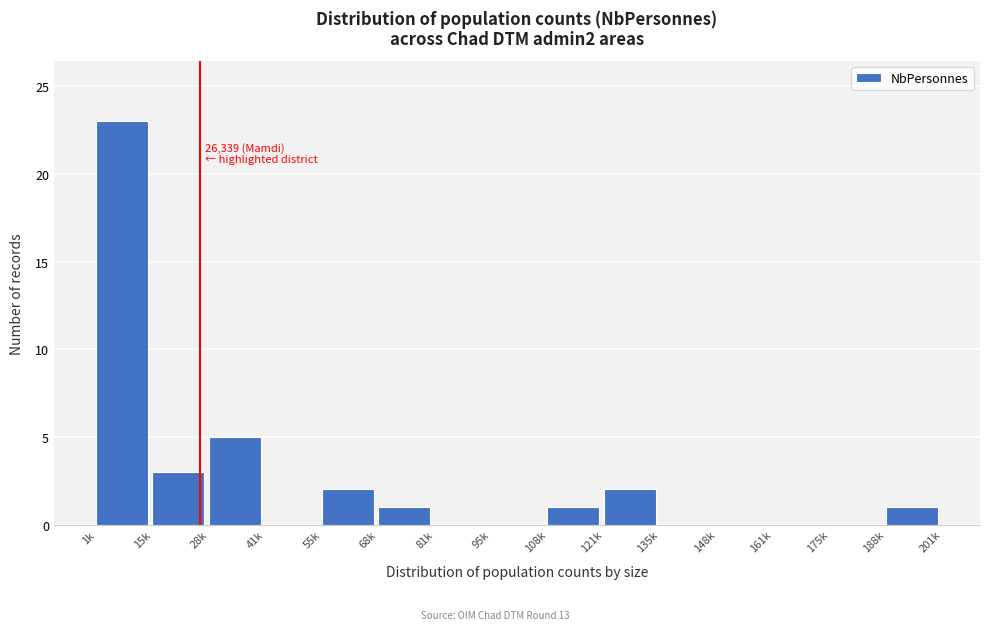

Reading left to right, transcribe all the data shown in this chart.

1k=23	15k=3	28k=5	41k=0	55k=2	68k=1	81k=0	95k=0	108k=1	121k=2	135k=0	148k=0	161k=0	175k=0	188k=1